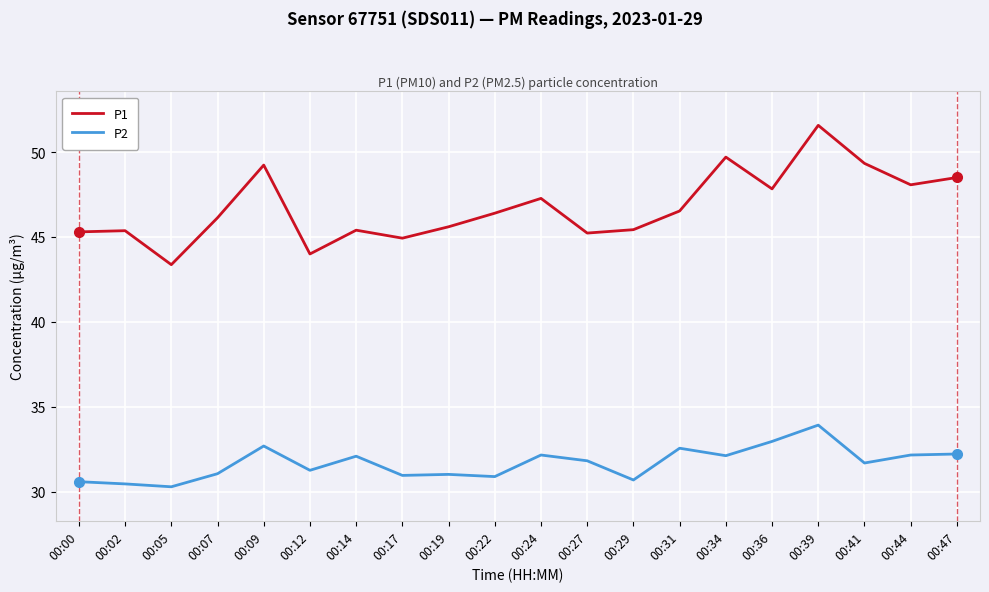

True or false: P2 has a value of 30.3 at 00:05.

True